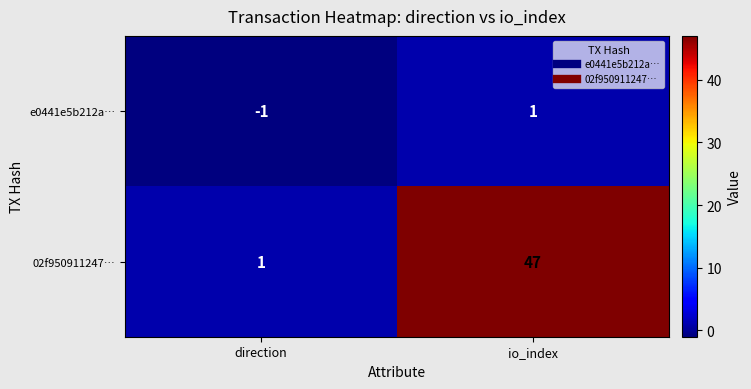

What is the difference between the highest and lowest values at io_index?

46